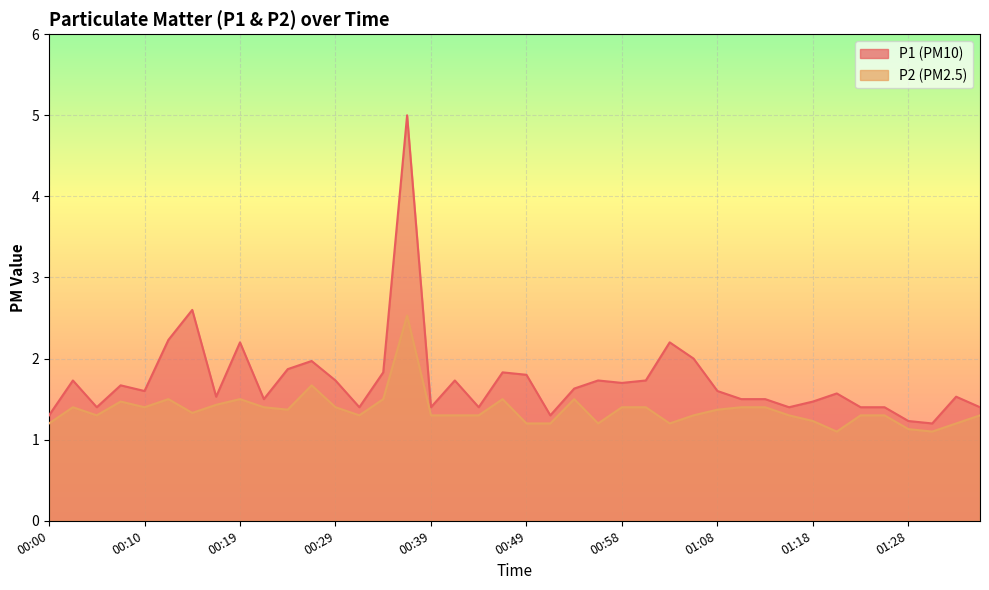

At which category is the sum across all series the highest?

00:36